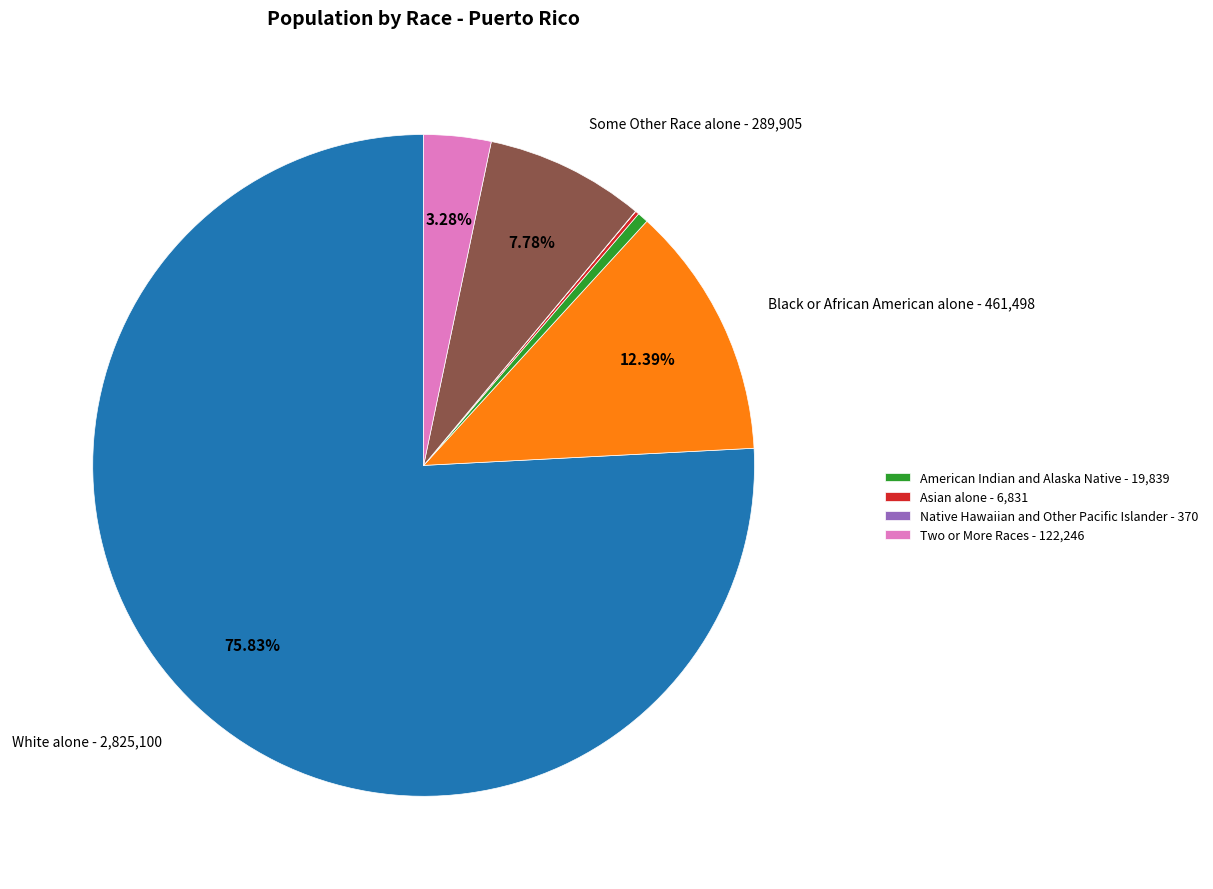

Is there a majority slice in this chart?

Yes